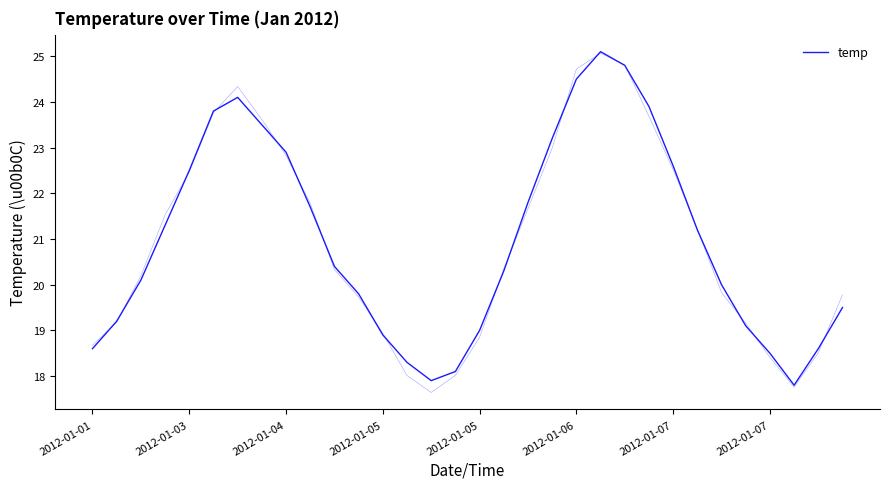

What is the sum of the values at 10 and 14?

38.3